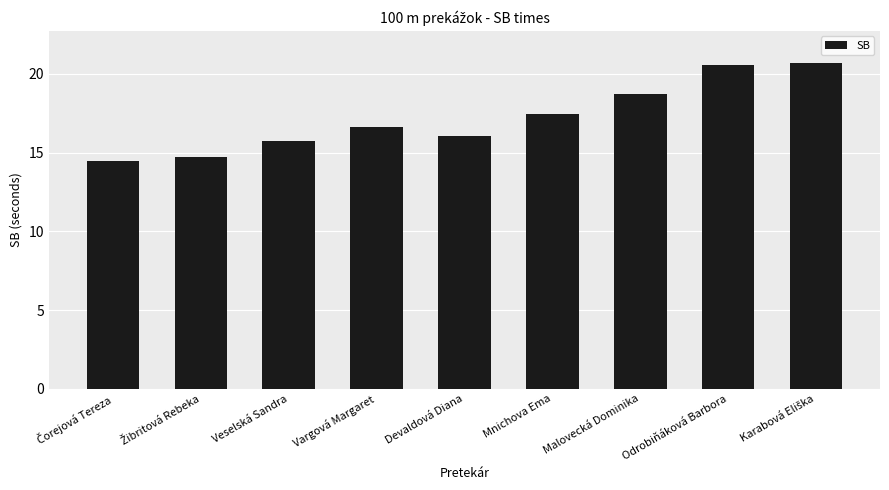

What is the maximum value shown in the chart?

20.7